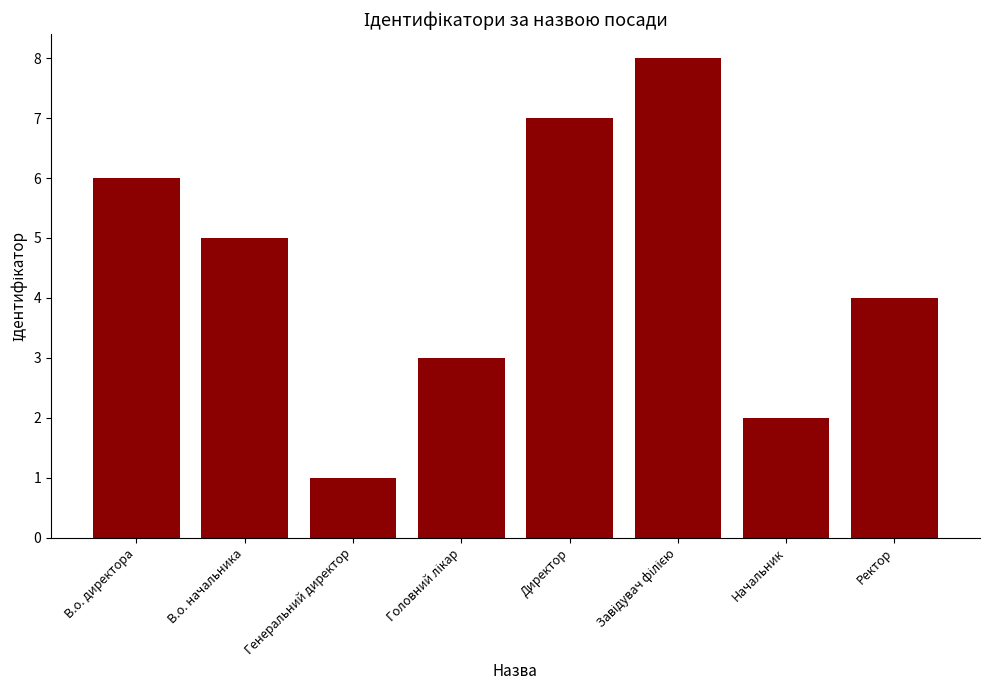

What is the minimum value shown in the chart?

1